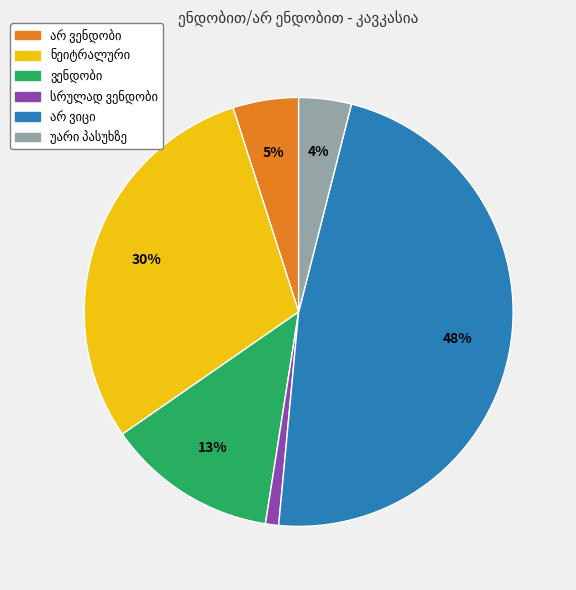

To the nearest percent, what is the average slice percentage?

17%